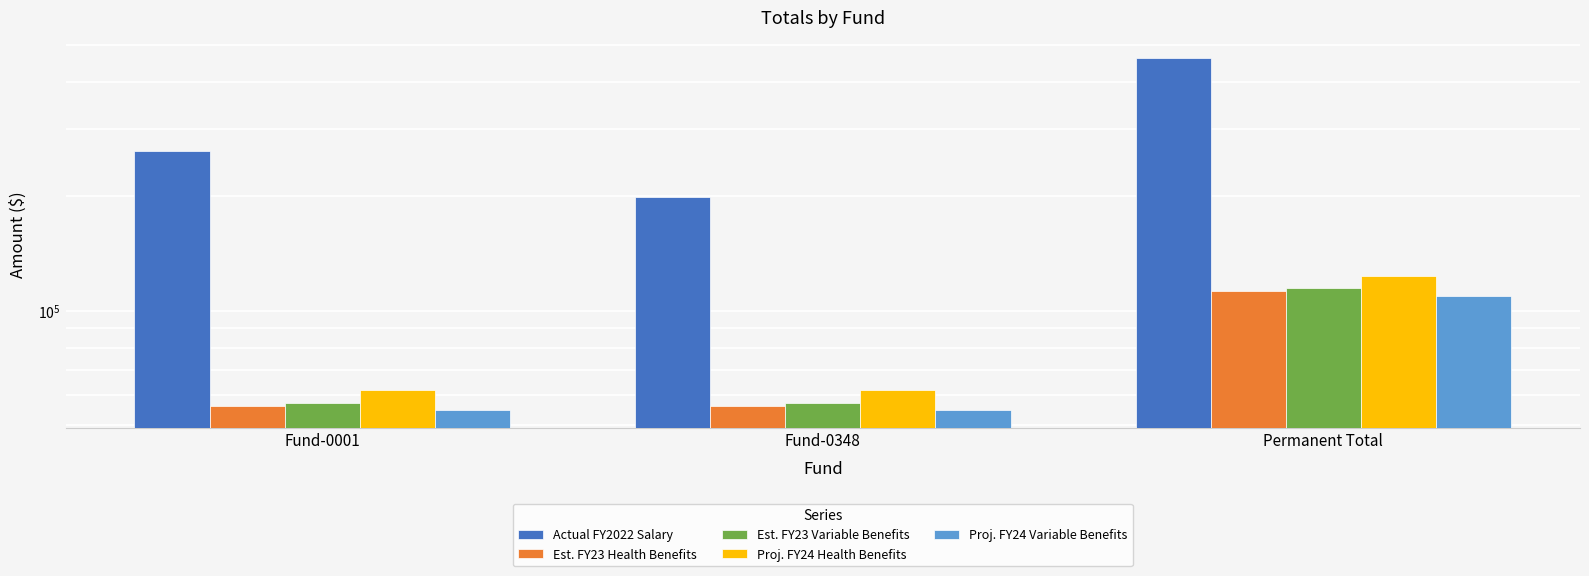

The value of Proj. FY24 Health Benefits at Permanent Total is 123750.0. True or false?

True